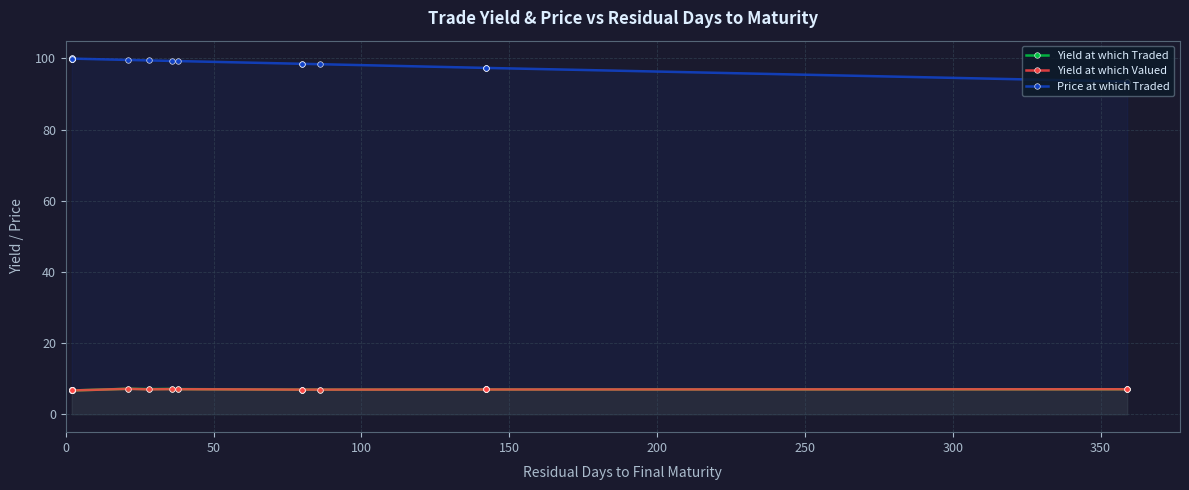

What is the difference between the highest and lowest values at 350?

93.3